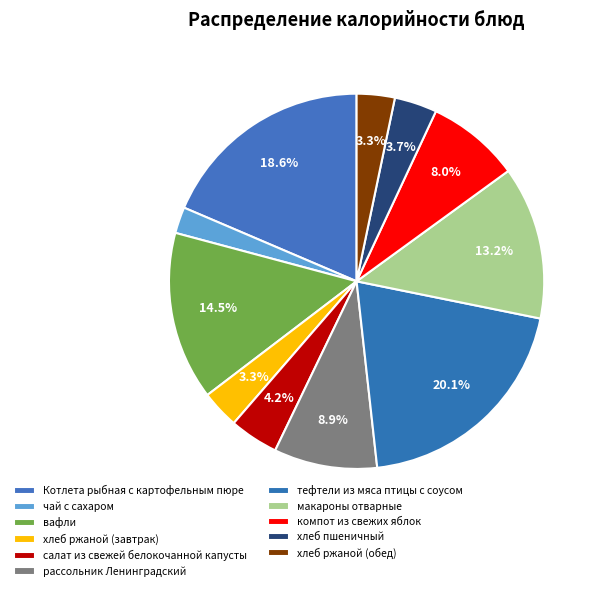

How many slices are in this pie chart?

11